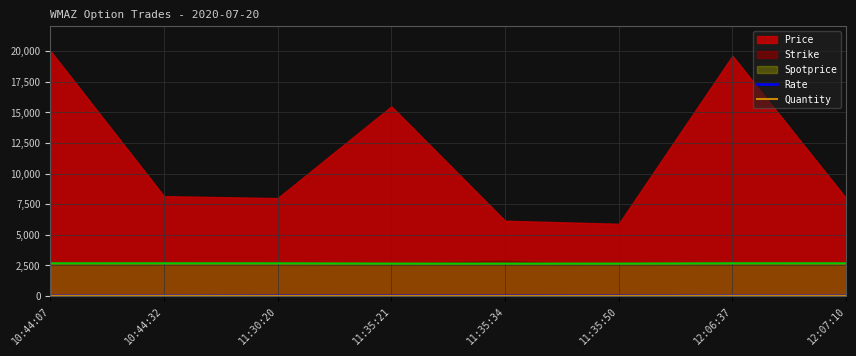

What is the label of the 5th point from the right?

11:35:21